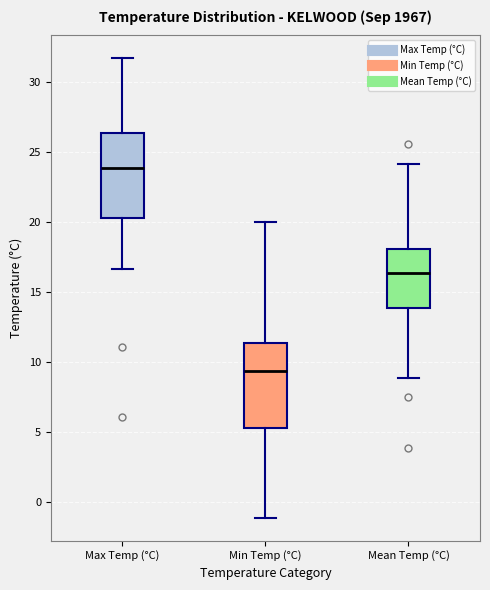

Reading left to right, read every box against the y-axis: the position of its median line, the range the box covers, and the ends of its whiskers. The values are not printed on the chart, so give them approximately, as read against the axis.

Max Temp (°C): median 24.0, box 20.5 to 26.5, whiskers 16.5 to 31.5
Min Temp (°C): median 9.5, box 5.5 to 11.5, whiskers -1.0 to 20.0
Mean Temp (°C): median 16.5, box 14.0 to 18.0, whiskers 9.0 to 24.0